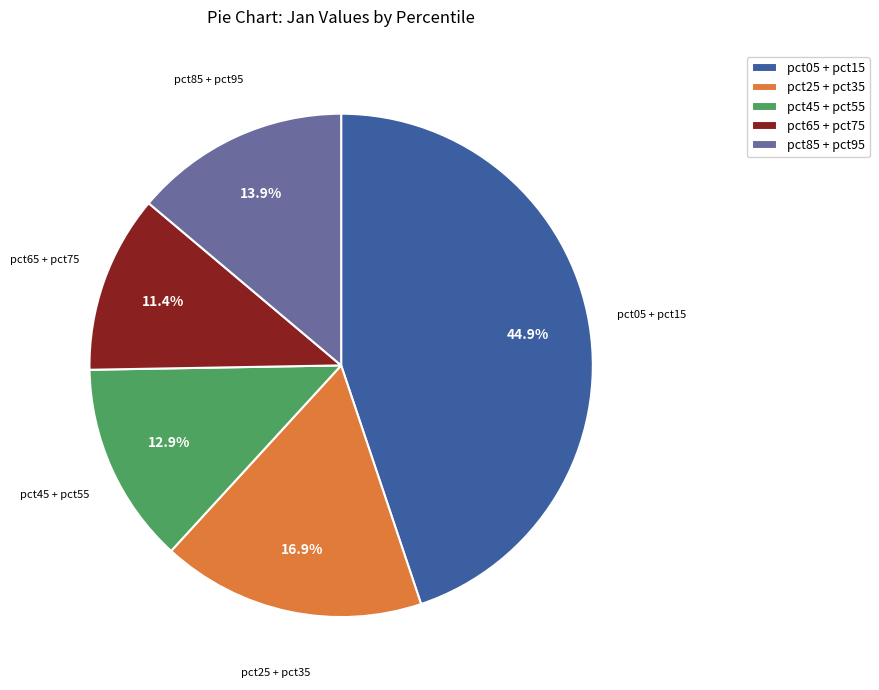

Is there any slice that represents more than half of the pie?

No